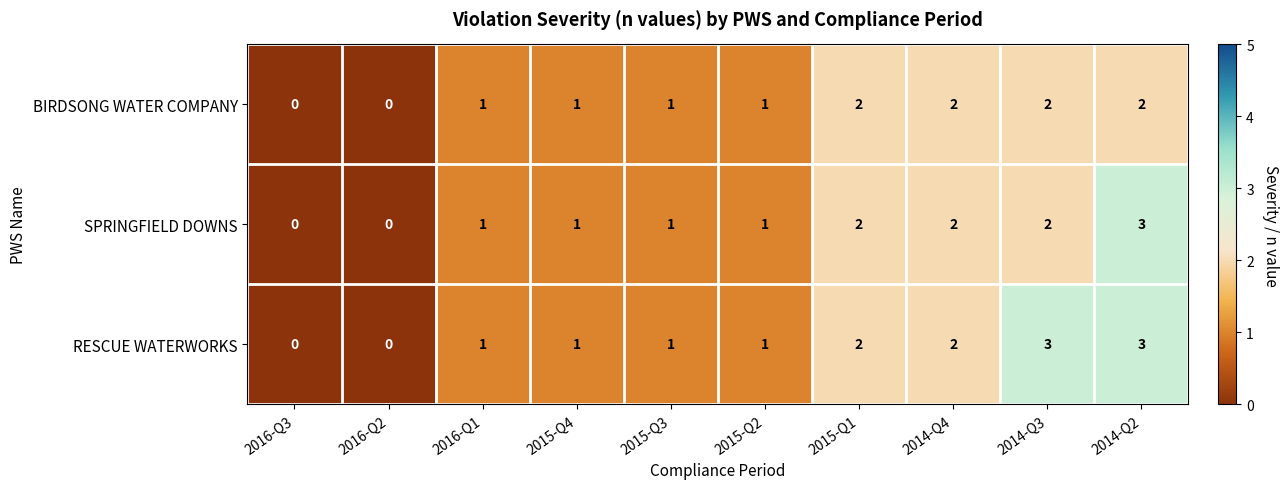

What is the greatest value displayed?

3